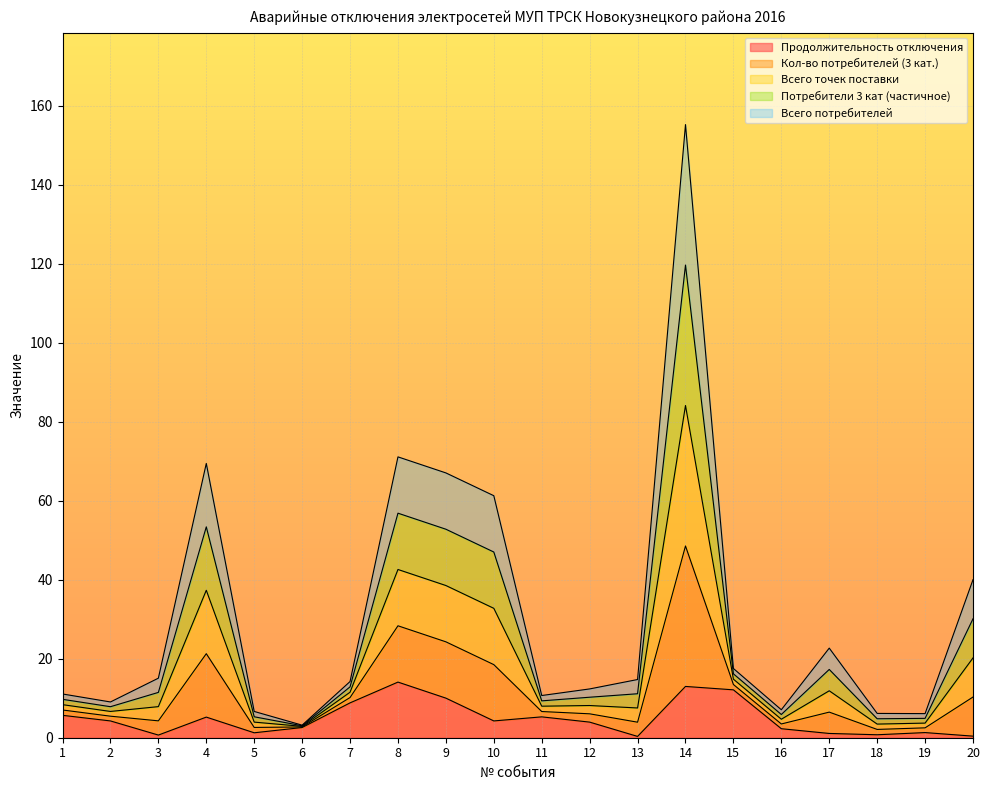

Where is the first local maximum for Всего точек поставки?

4